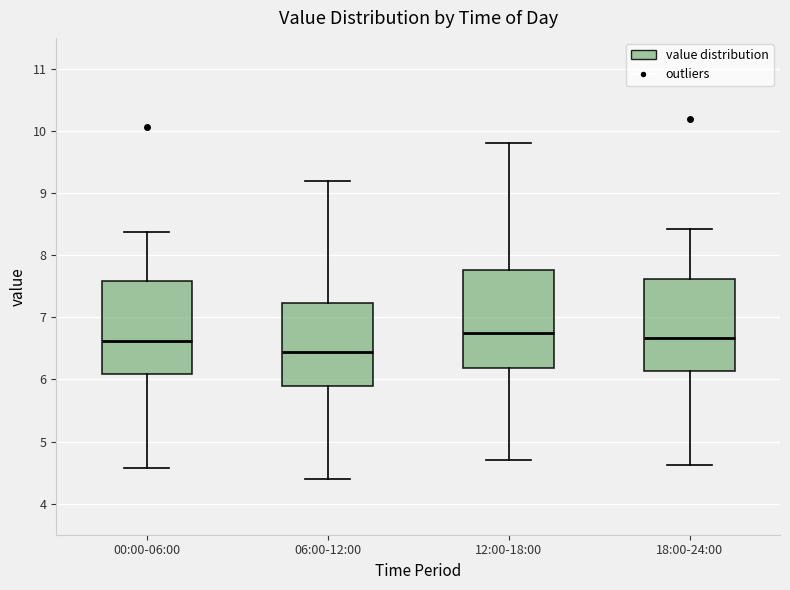

Reading left to right, read every box against the y-axis: the position of its median line, the range the box covers, and the ends of its whiskers. The values are not printed on the chart, so give them approximately, as read against the axis.

00:00-06:00: median 6.6, box 6.1 to 7.6, whiskers 4.6 to 8.4
06:00-12:00: median 6.4, box 5.9 to 7.2, whiskers 4.4 to 9.2
12:00-18:00: median 6.8, box 6.2 to 7.8, whiskers 4.7 to 9.8
18:00-24:00: median 6.7, box 6.1 to 7.6, whiskers 4.6 to 8.4